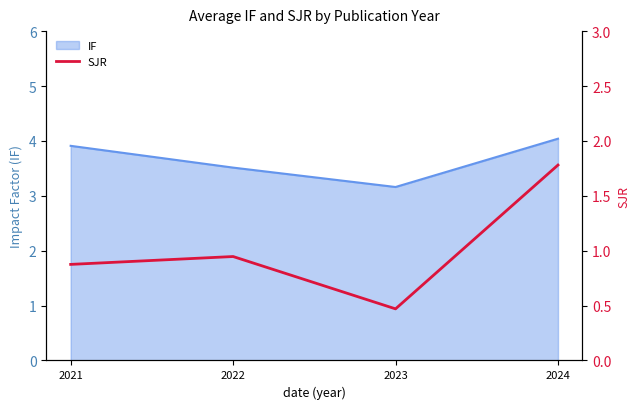

The chart shows a value of 0.5 at 2023. True or false?

True